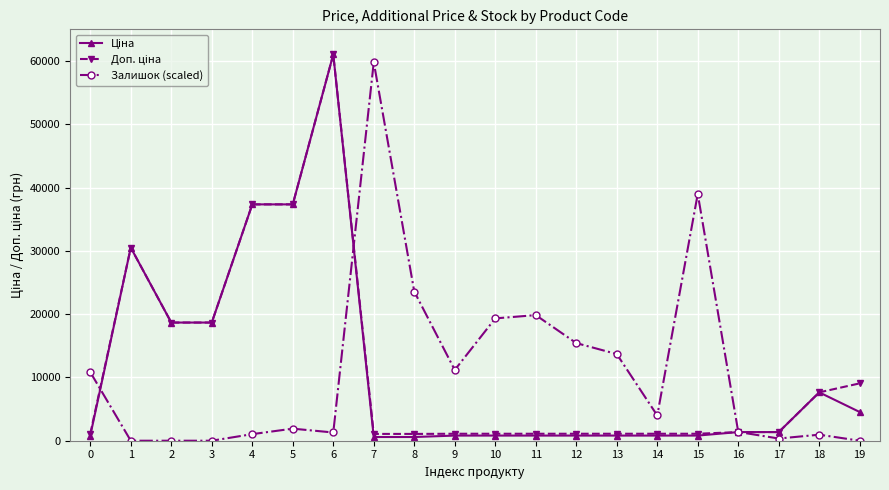

How many lines are shown in the chart?

3